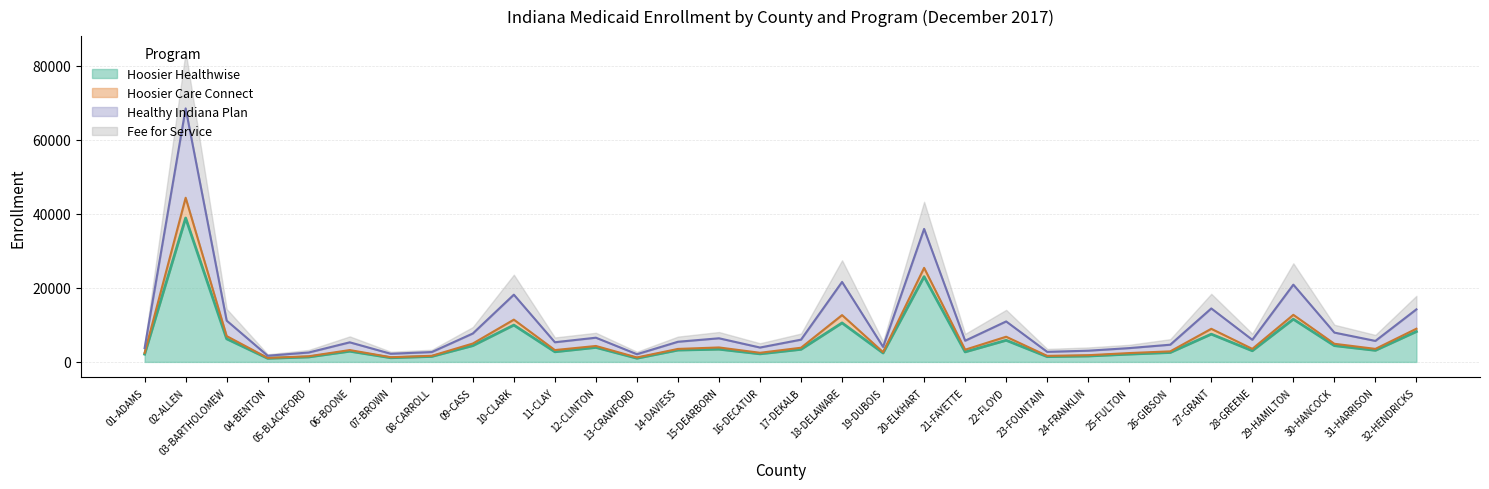

What is the label of the 5th point from the left?

05-BLACKFORD